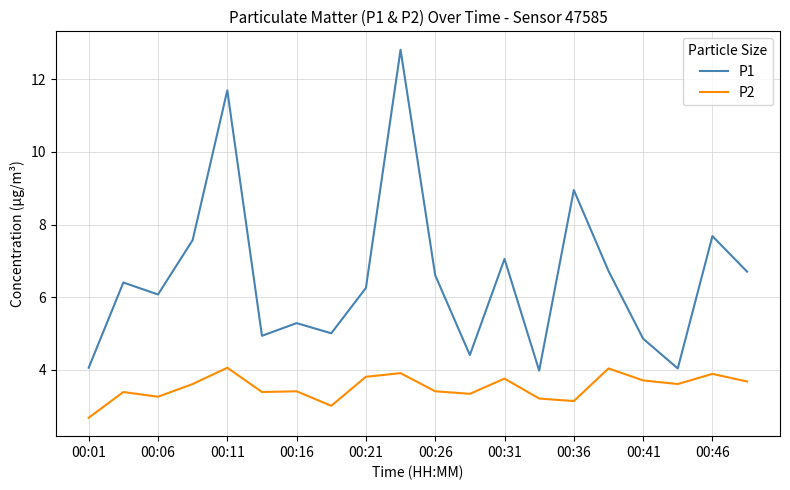

Which series has the widest spread of values?

P1